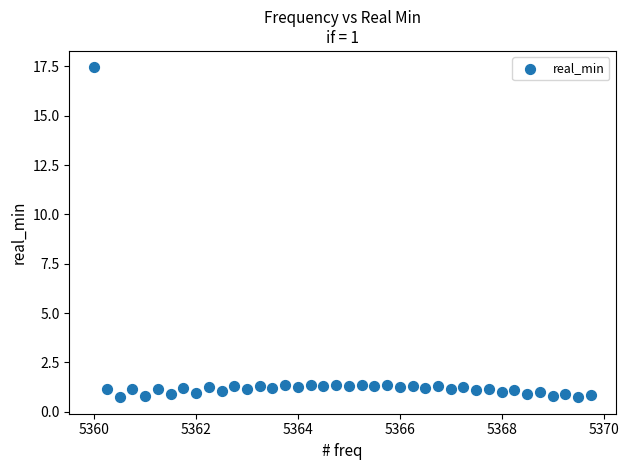

What is the range of X values (max minus min)?

9.8